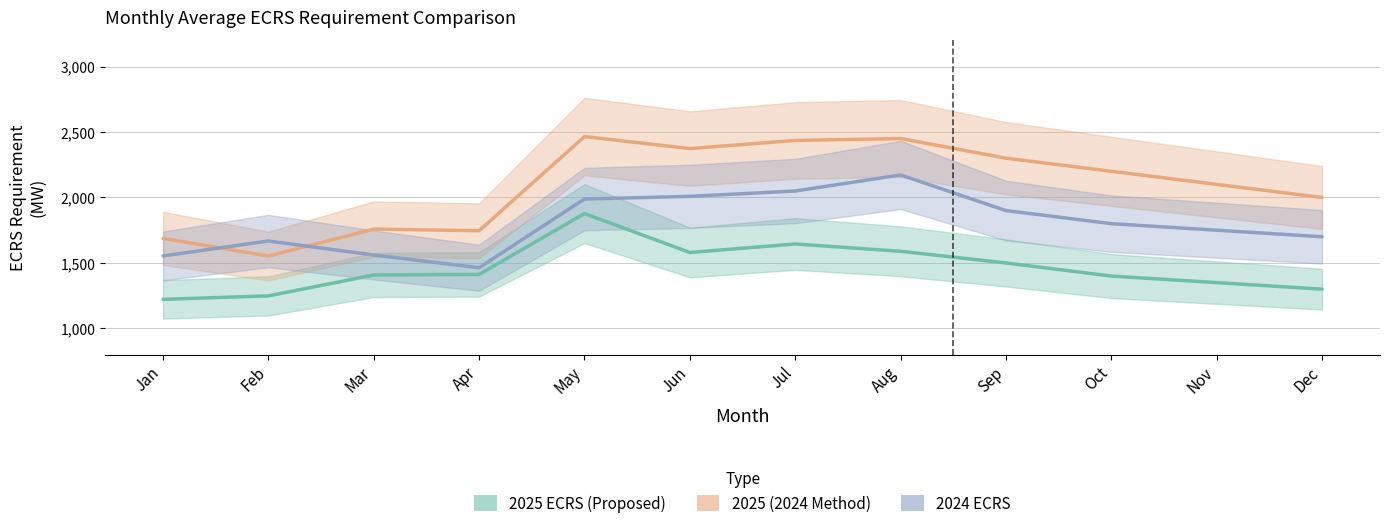

True or false: 2024 ECRS and 2025 ECRS (Proposed) intersect in this chart.

False